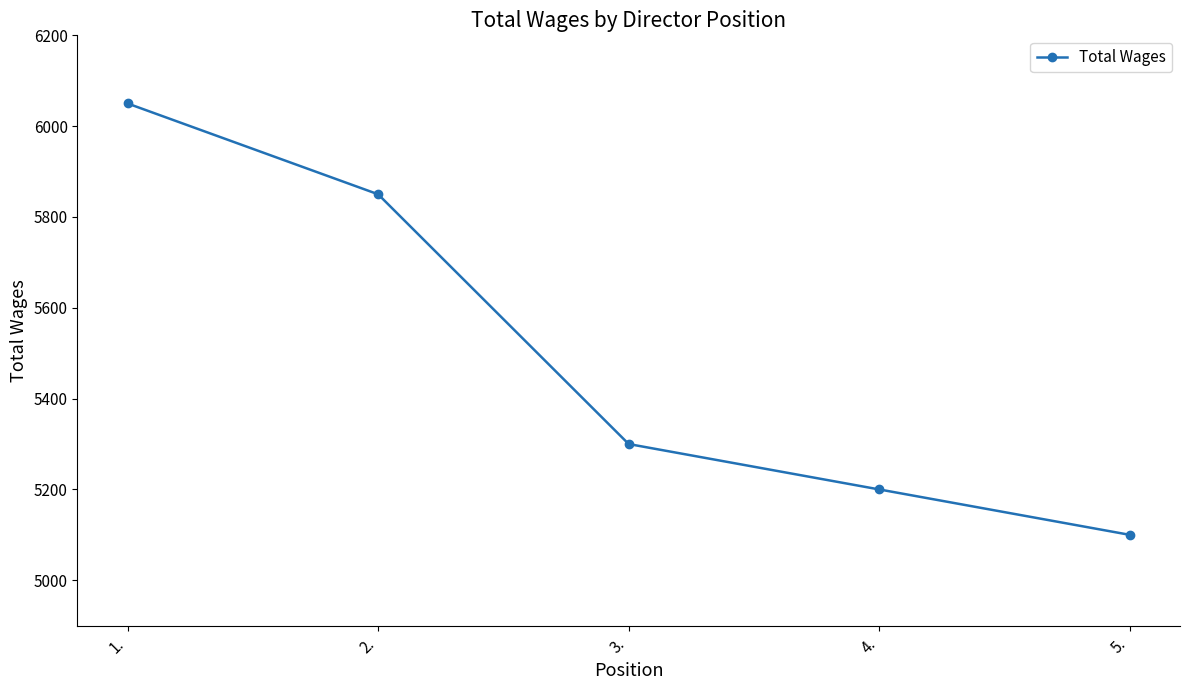

List the labels in order of value, largest first.

1., 2., 3., 4., 5.